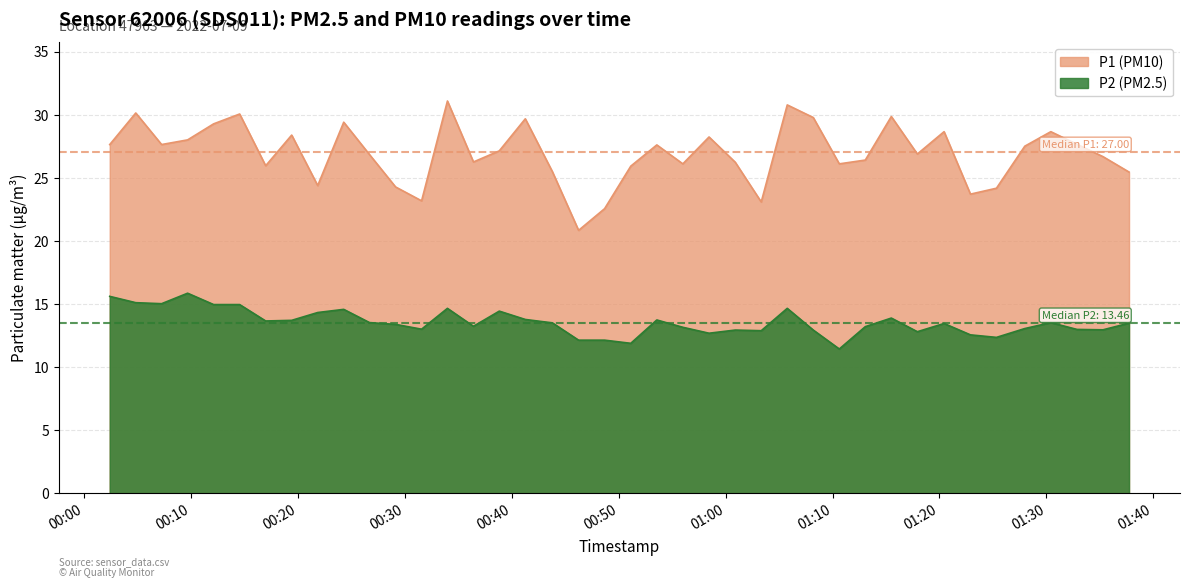

What is the difference between the maximum and minimum values in the P2 (PM2.5) series?

4.4